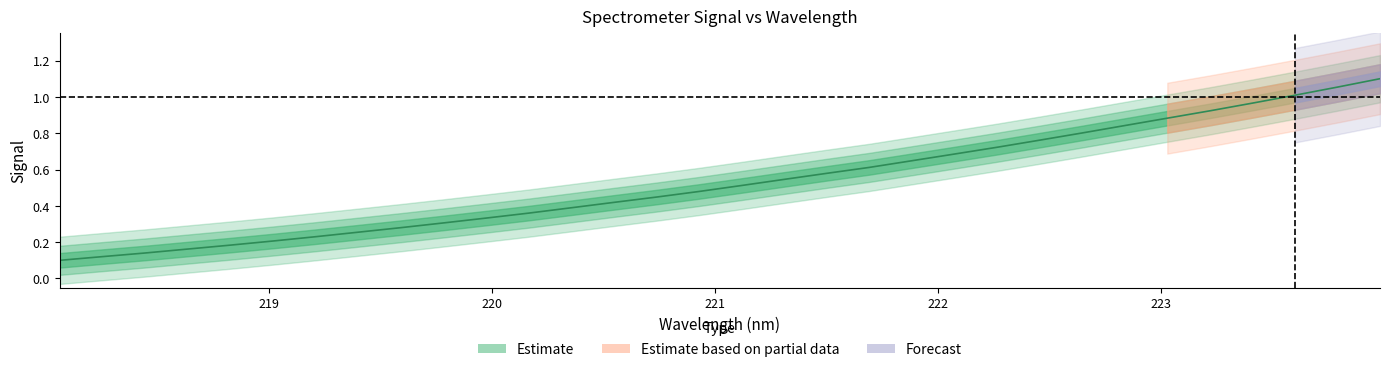

True or false: there are more than 2 points higher than both neighbors.

False